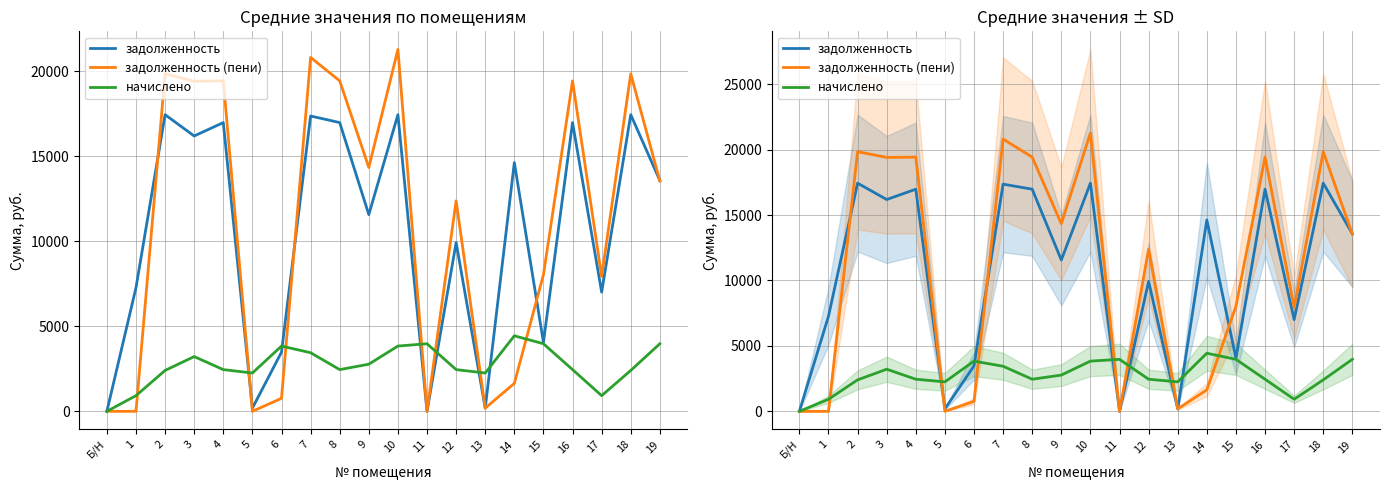

What is the label of the 9th point from the left?

8